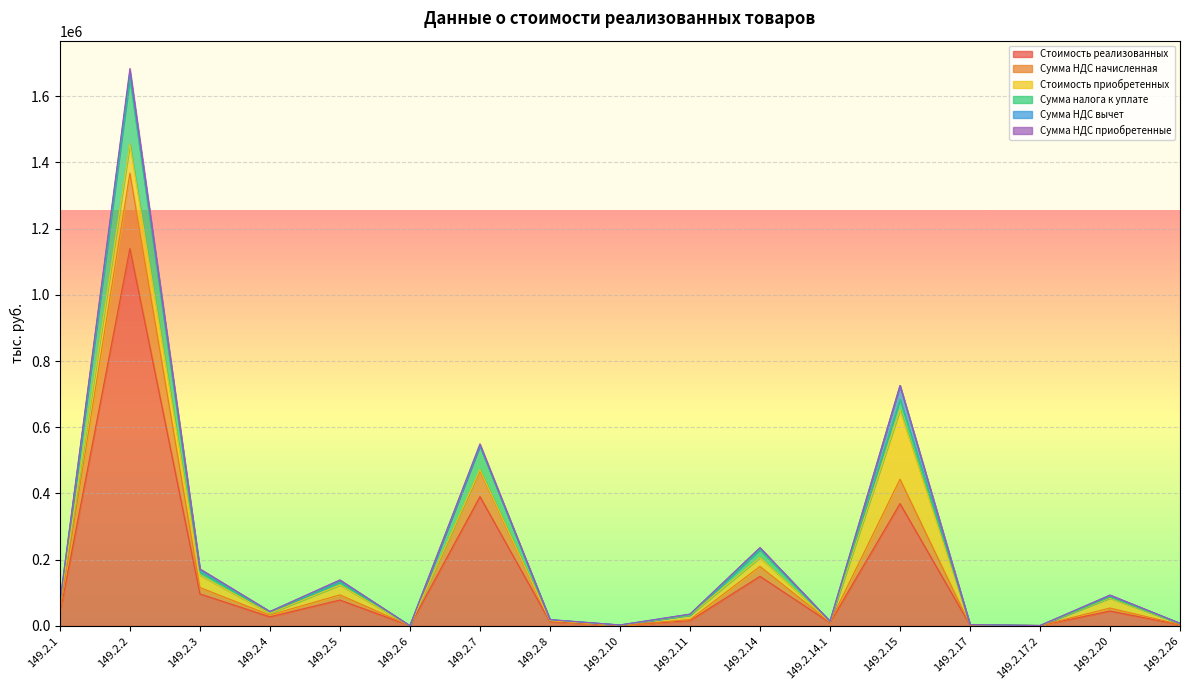

Which category has the highest value in the Сумма НДС вычет series?

149.2.15